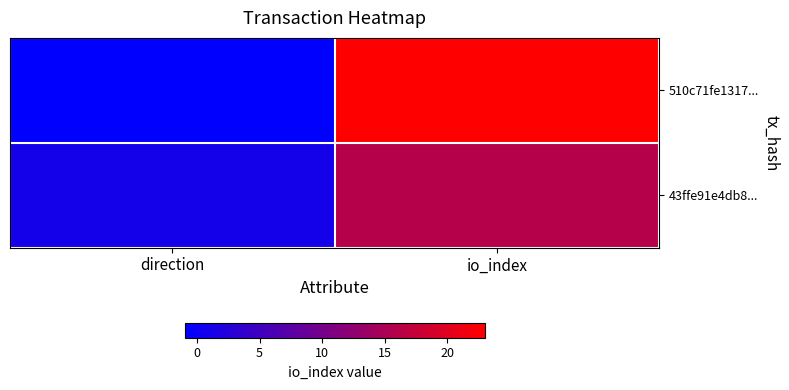

Between io_index and direction, which is larger?

io_index